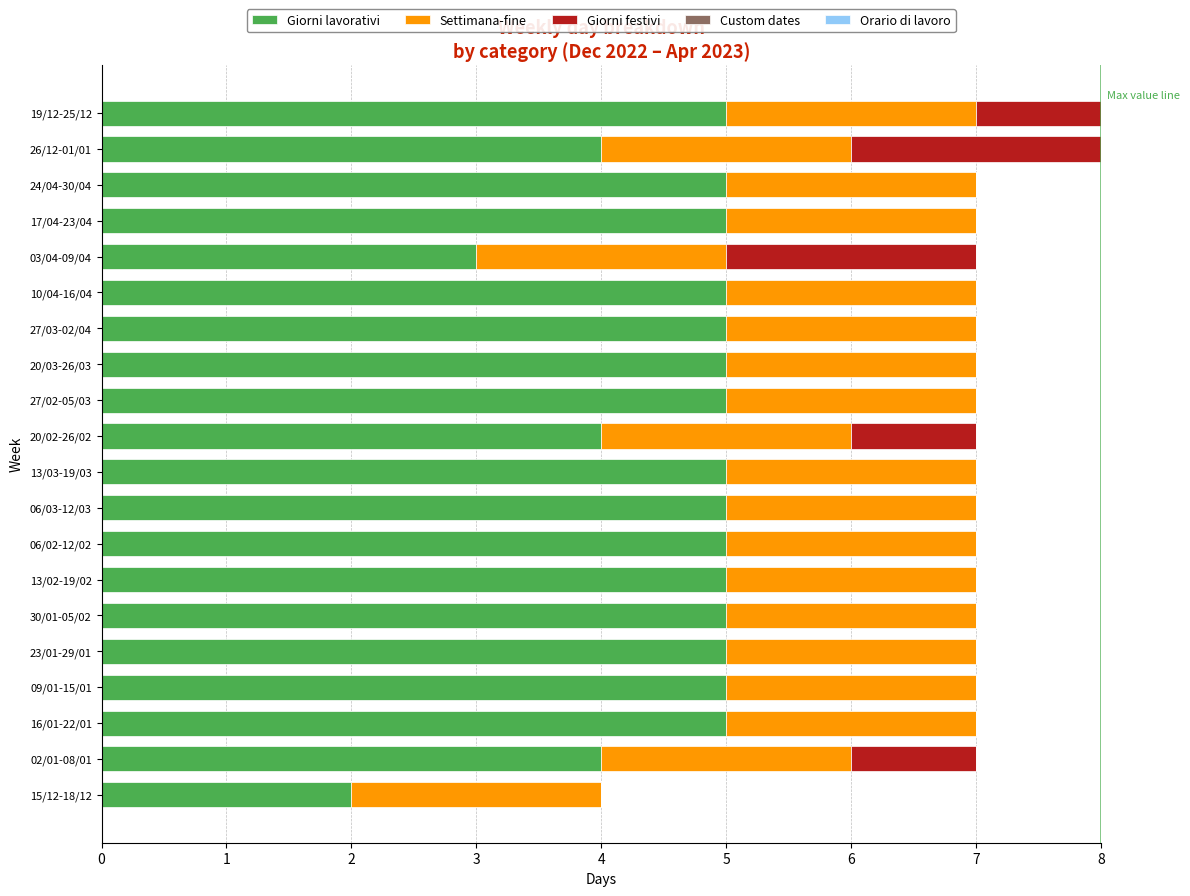

What is the total value across all series at 19/12-25/12?

8